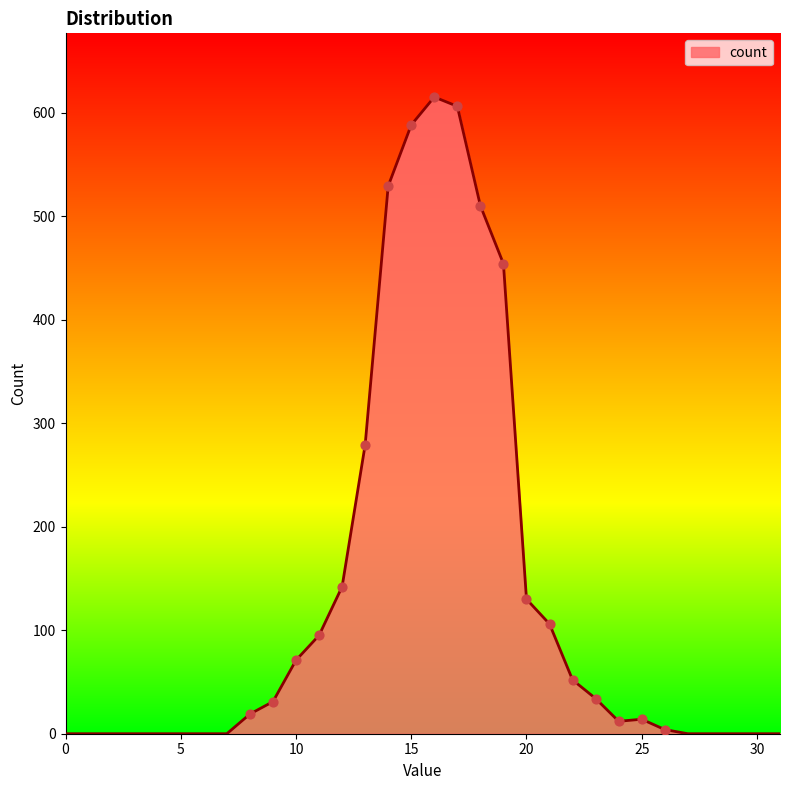

What is the greatest value displayed?

615